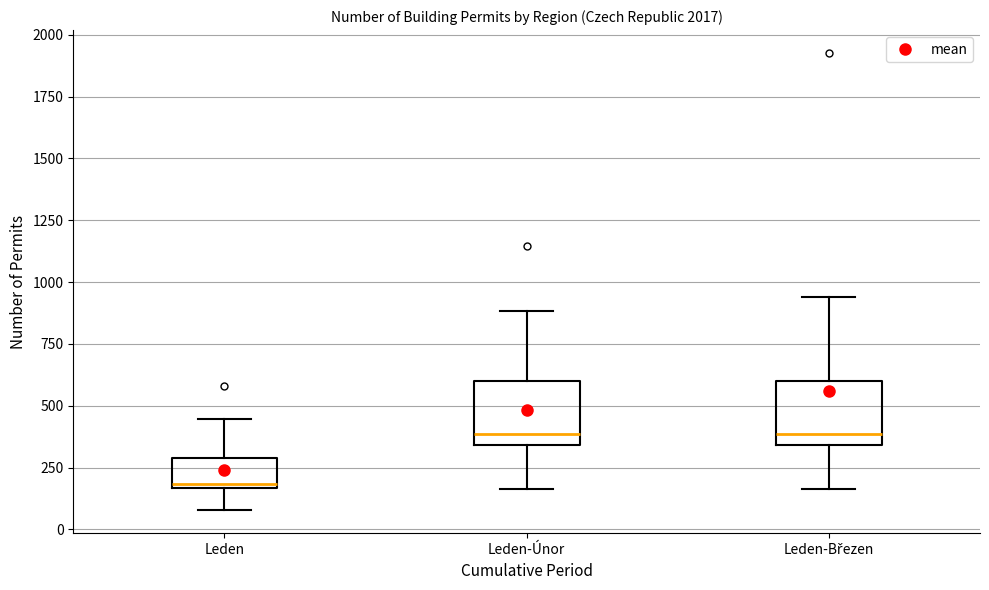

Where is the lower edge of the box for Leden on the y-axis? The values are not printed on the chart, so give them approximately, as read against the axis.

150